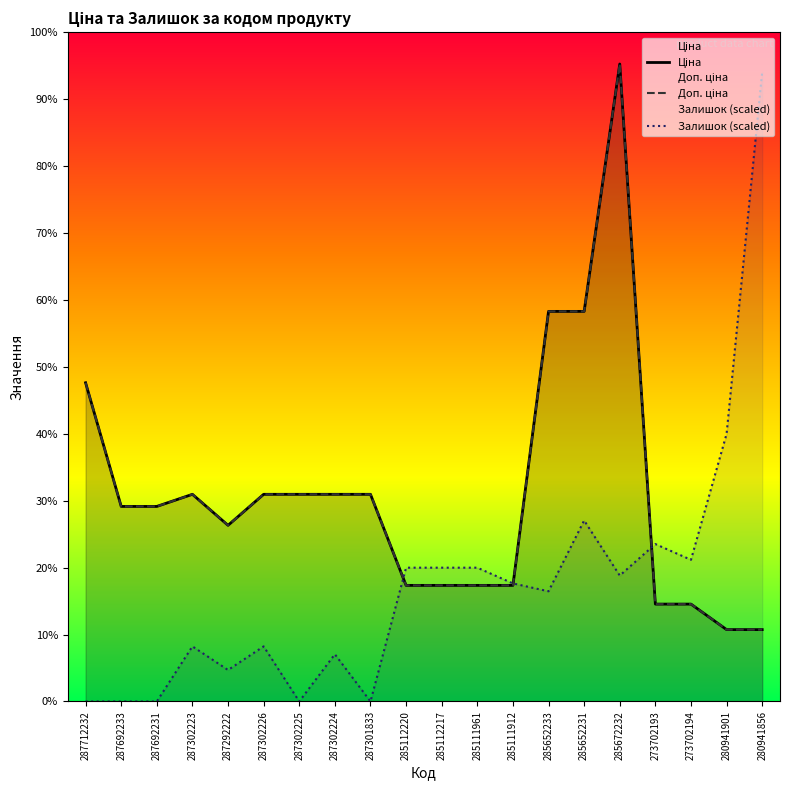

How many data points does each series have?

20